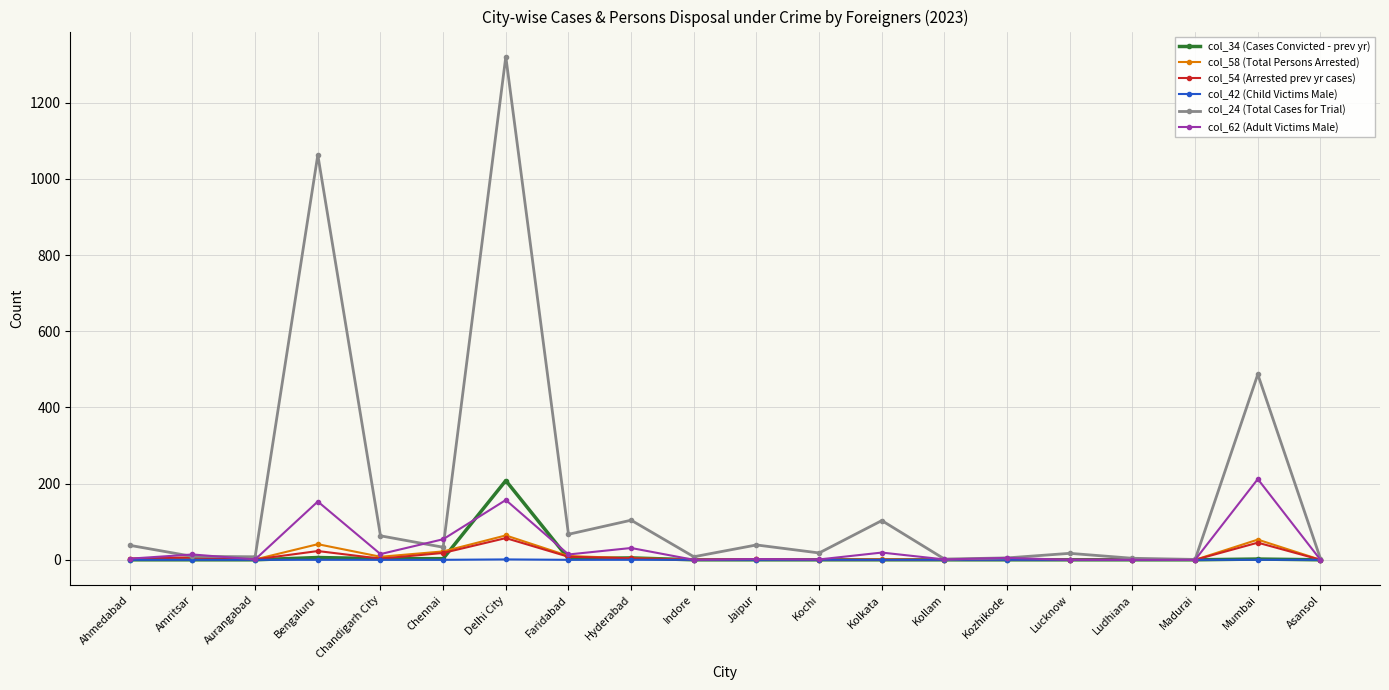

At which label does col_24 (Total Cases for Trial) first exceed 33?

Ahmedabad